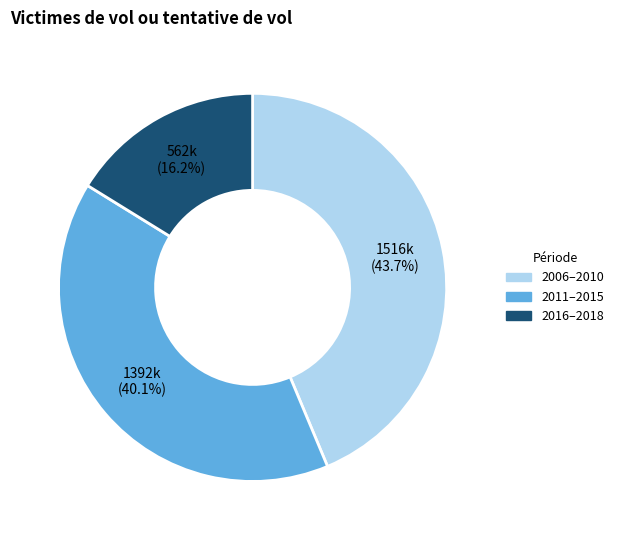

Which category has the smallest portion of the pie?

2016–2018